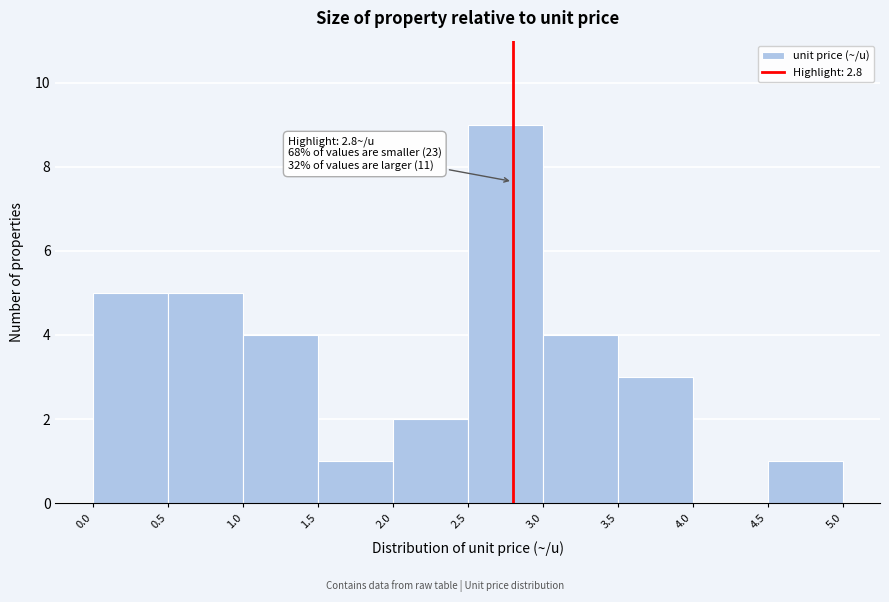

Which range on the x-axis has the tallest bar?

2.5 to 3.0